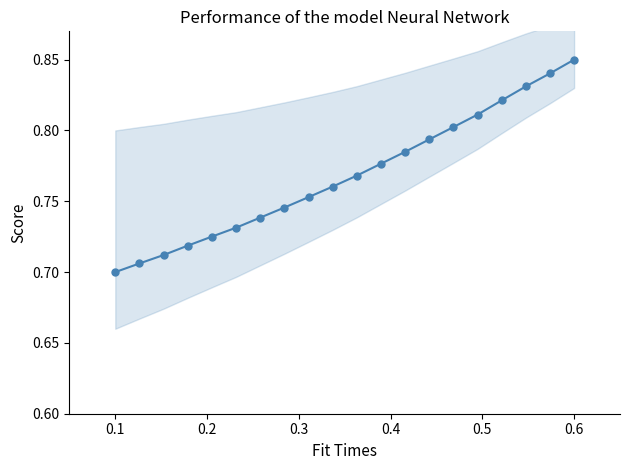

Is this an area chart (filled region under the line)?

No